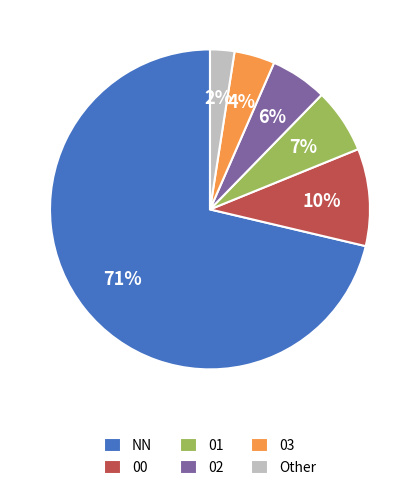

How many slices are in this pie chart?

6